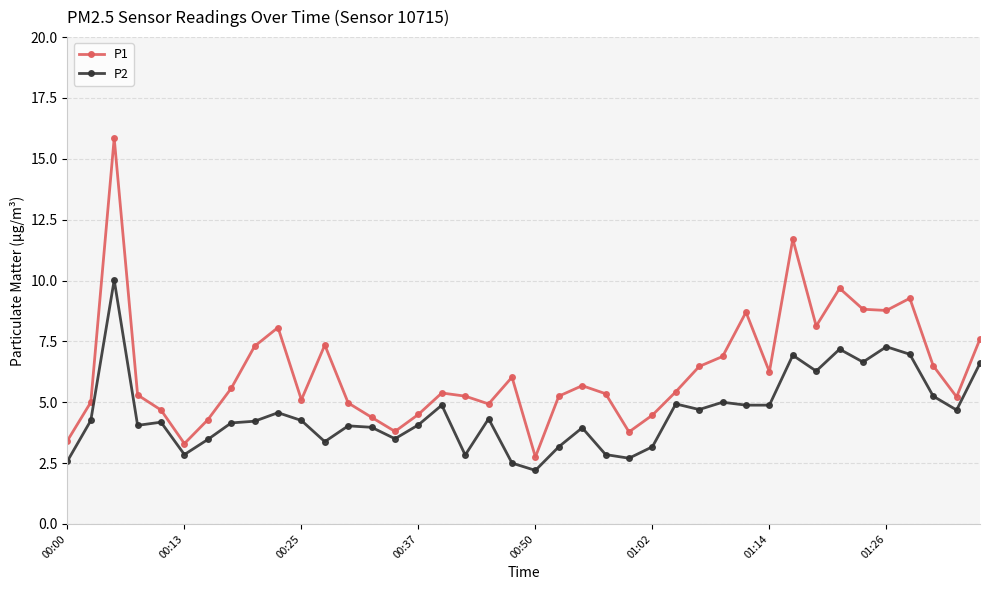

What is the difference between the maximum and second lowest values in the P2 series?

7.5